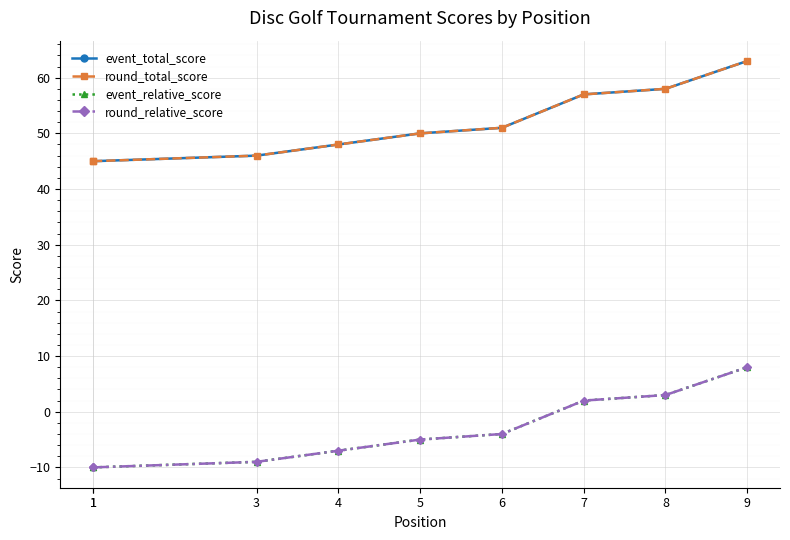

What is the difference between the maximum and minimum values in the event_relative_score series?

18